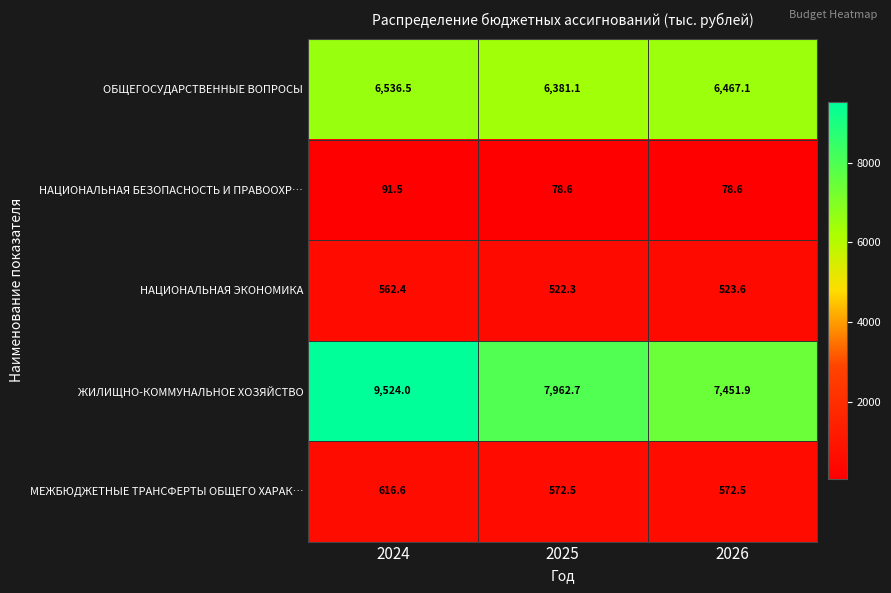

What is the sum of the НАЦИОНАЛЬНАЯ ЭКОНОМИКА values at 2024 and 2026?

1086.0